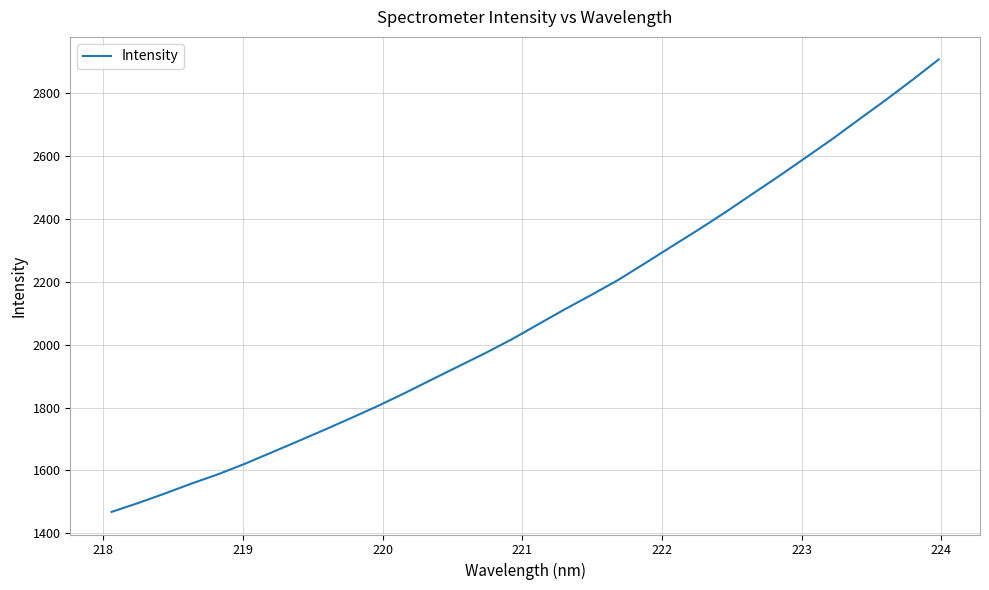

How many categories are shown in the chart?

32